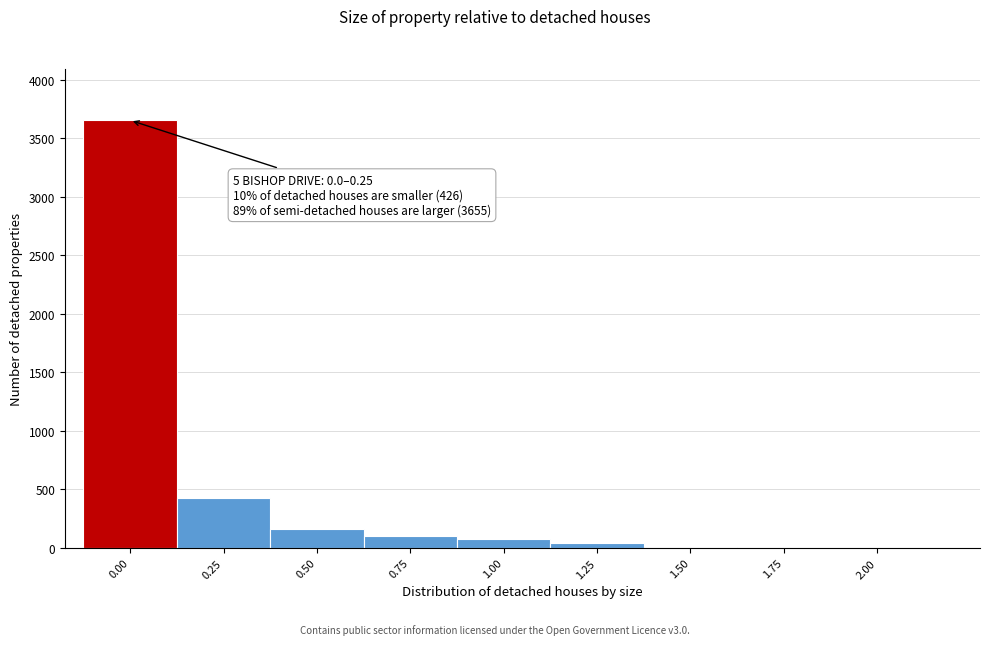

Is it true that the value at 0.25 is 265?

False